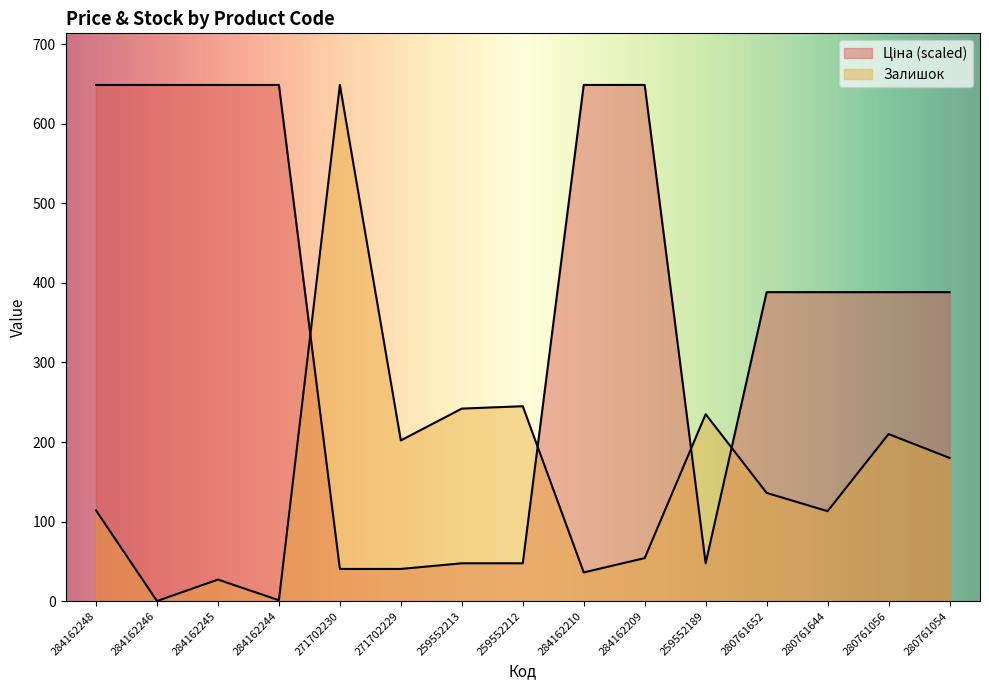

At which label does Залишок first exceed 136?

271702230